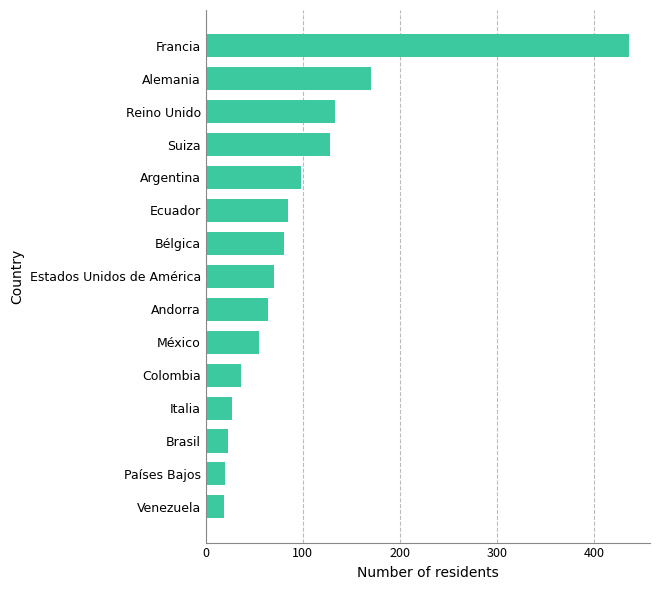

What is the sum of the values at México and Andorra?

119